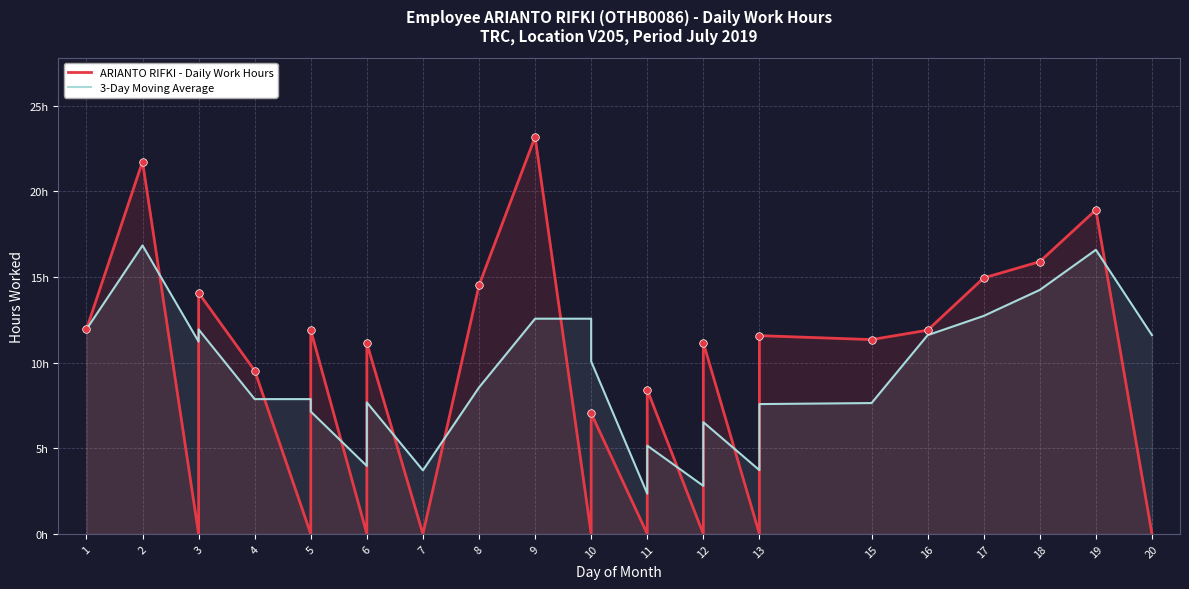

What are all the series names shown in the legend?

ARIANTO RIFKI - Daily Work Hours, 3-Day Moving Average